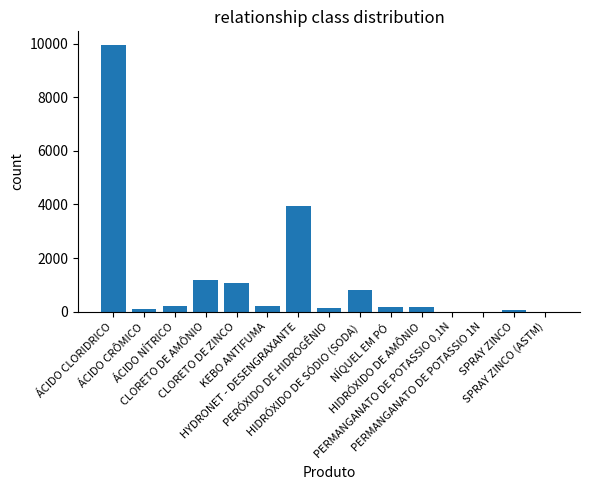

At which label does the data first exceed 185?

ÁCIDO CLORIDRICO